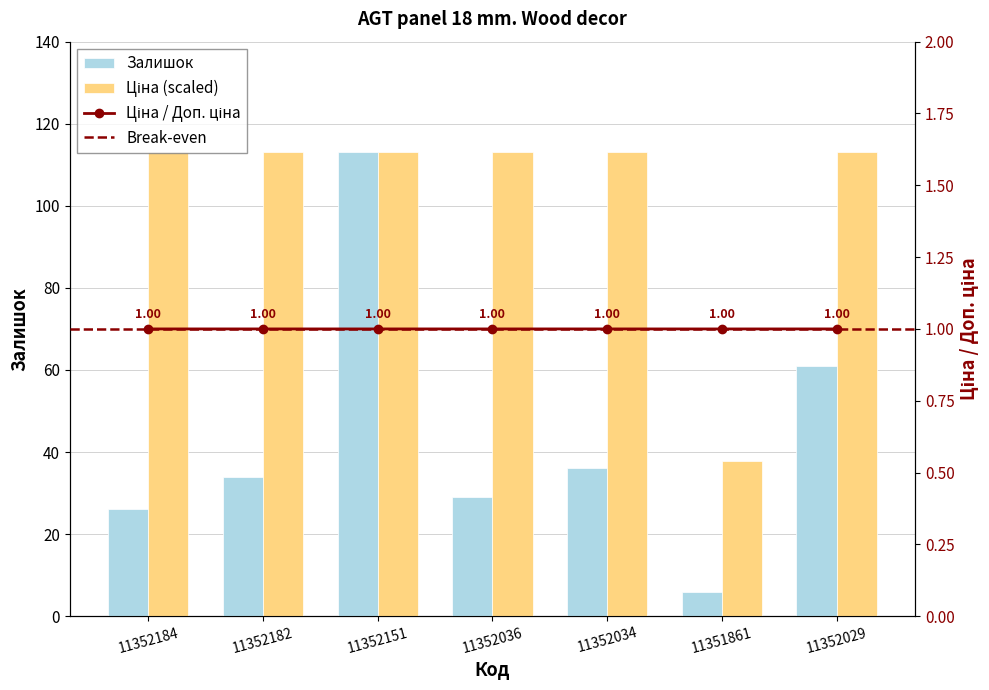

What is the value of the Доп. ціна bar at the 6th from the left?

37.8